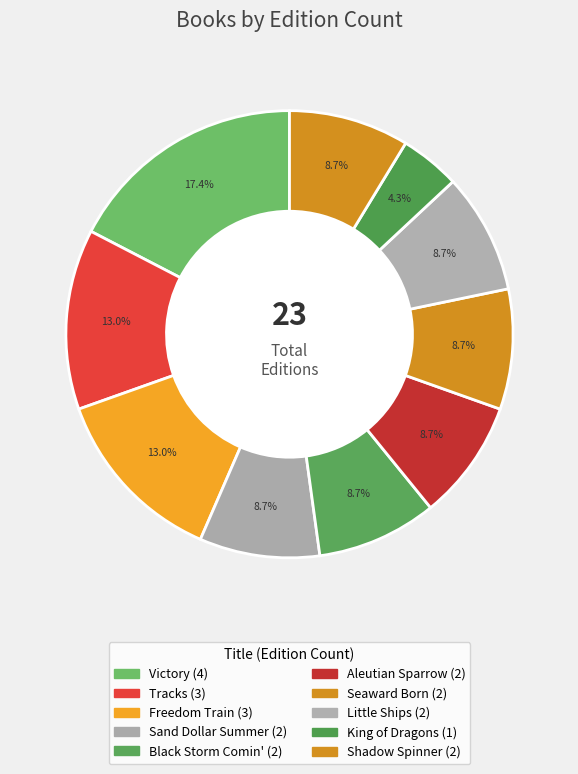

How many segments does this pie chart have?

10